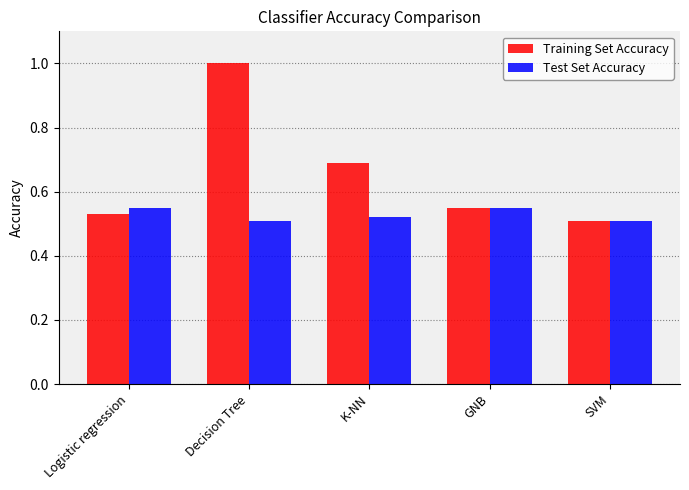

Rank the series by their average value, from lowest to highest.

Test Set Accuracy, Training Set Accuracy